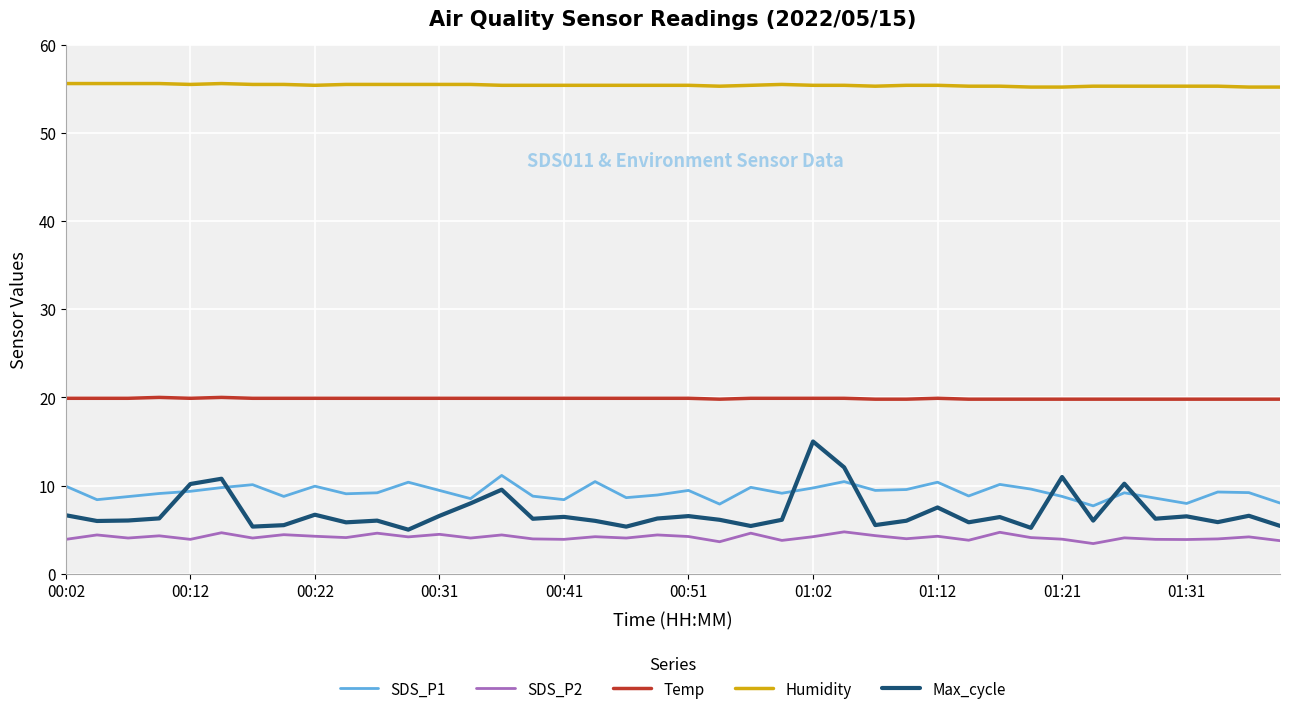

Which series has the largest range (max minus min)?

Max_cycle